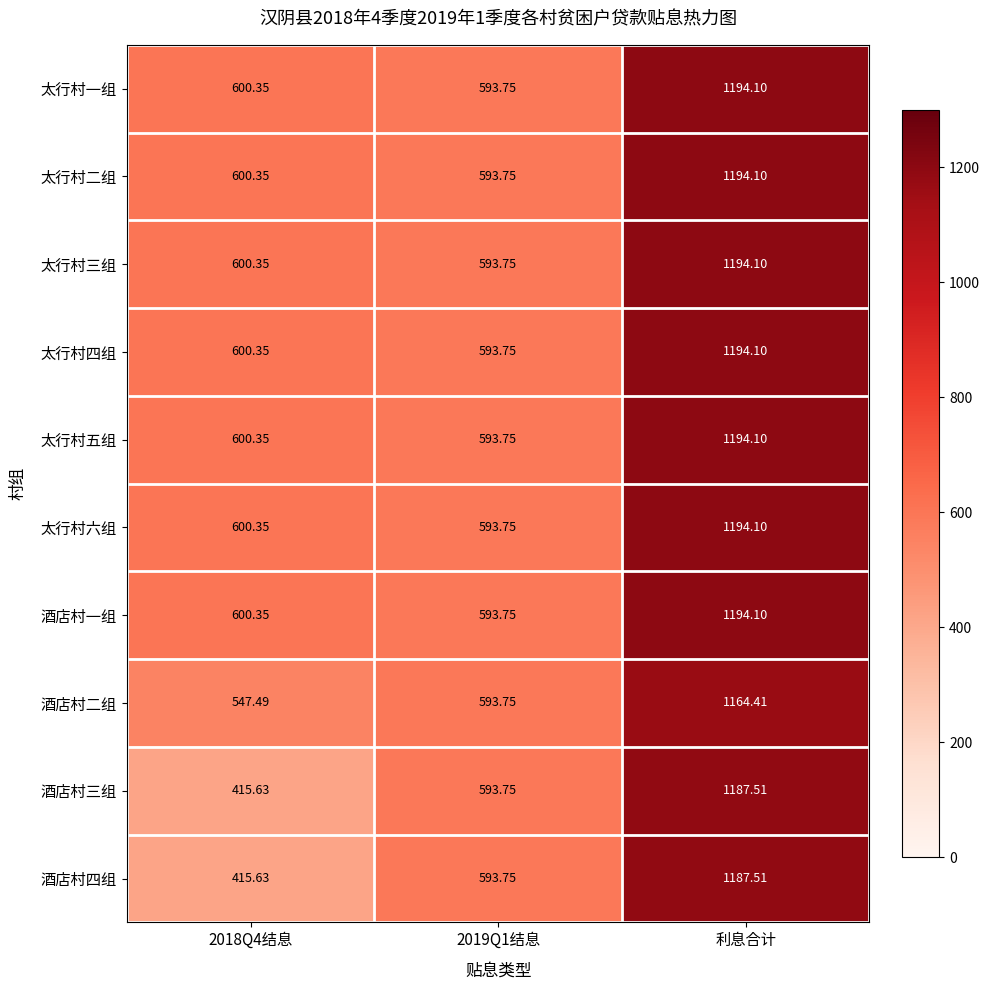

Which category has the highest value in the 酒店村四组 series?

利息合计